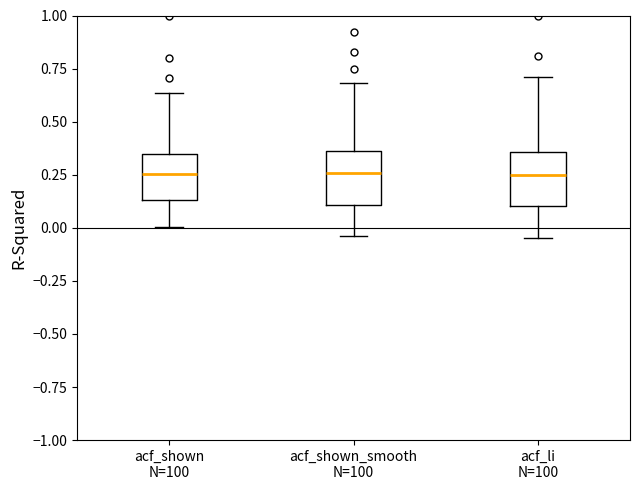

Reading left to right, read every box against the y-axis: the position of its median line, the range the box covers, and the ends of its whiskers. The values are not printed on the chart, so give them approximately, as read against the axis.

acf_shown N=100: median 0.25, box 0.15 to 0.35, whiskers 0.00 to 0.65
acf_shown_smooth N=100: median 0.25, box 0.10 to 0.35, whiskers -0.05 to 0.70
acf_li N=100: median 0.25, box 0.10 to 0.35, whiskers -0.05 to 0.70